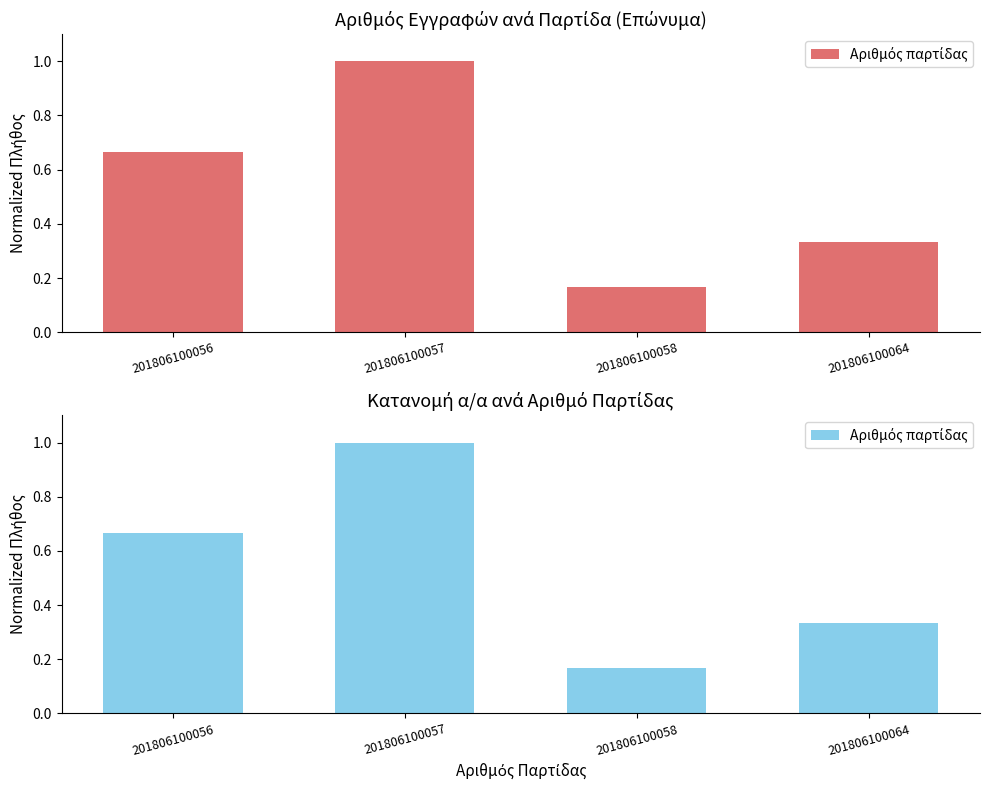

Reading left to right, extract all data points from this chart.

201806100056=0.7	201806100057=1.0	201806100058=0.2	201806100064=0.3